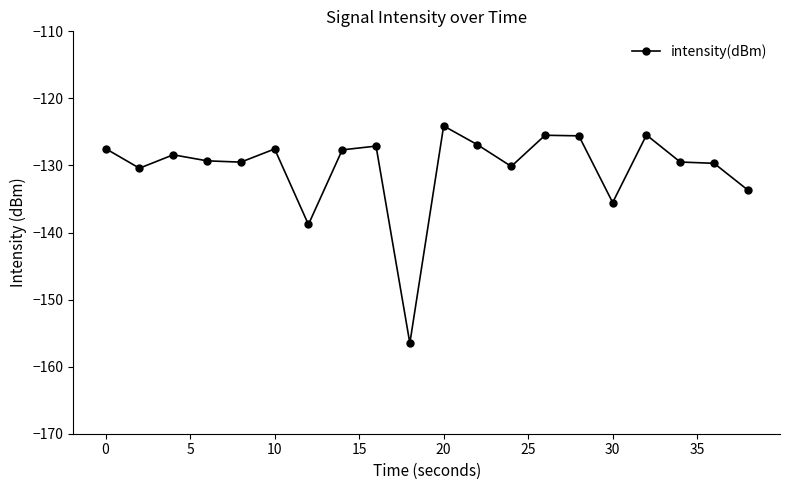

What is the difference between the maximum and second lowest values?

14.7